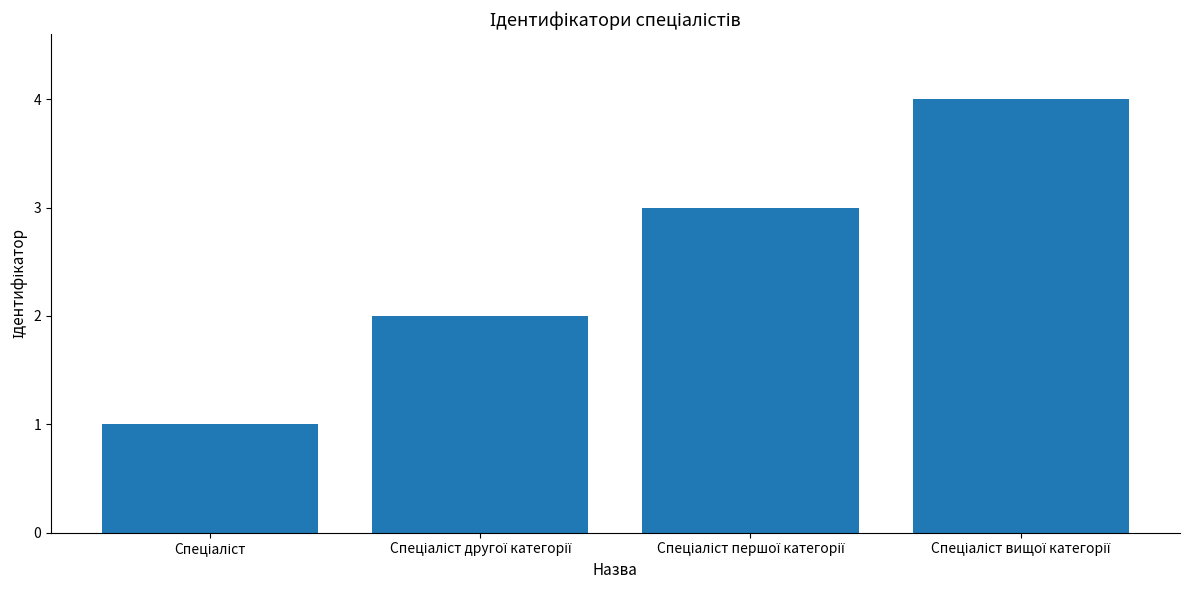

What is the difference between the maximum and minimum values?

3